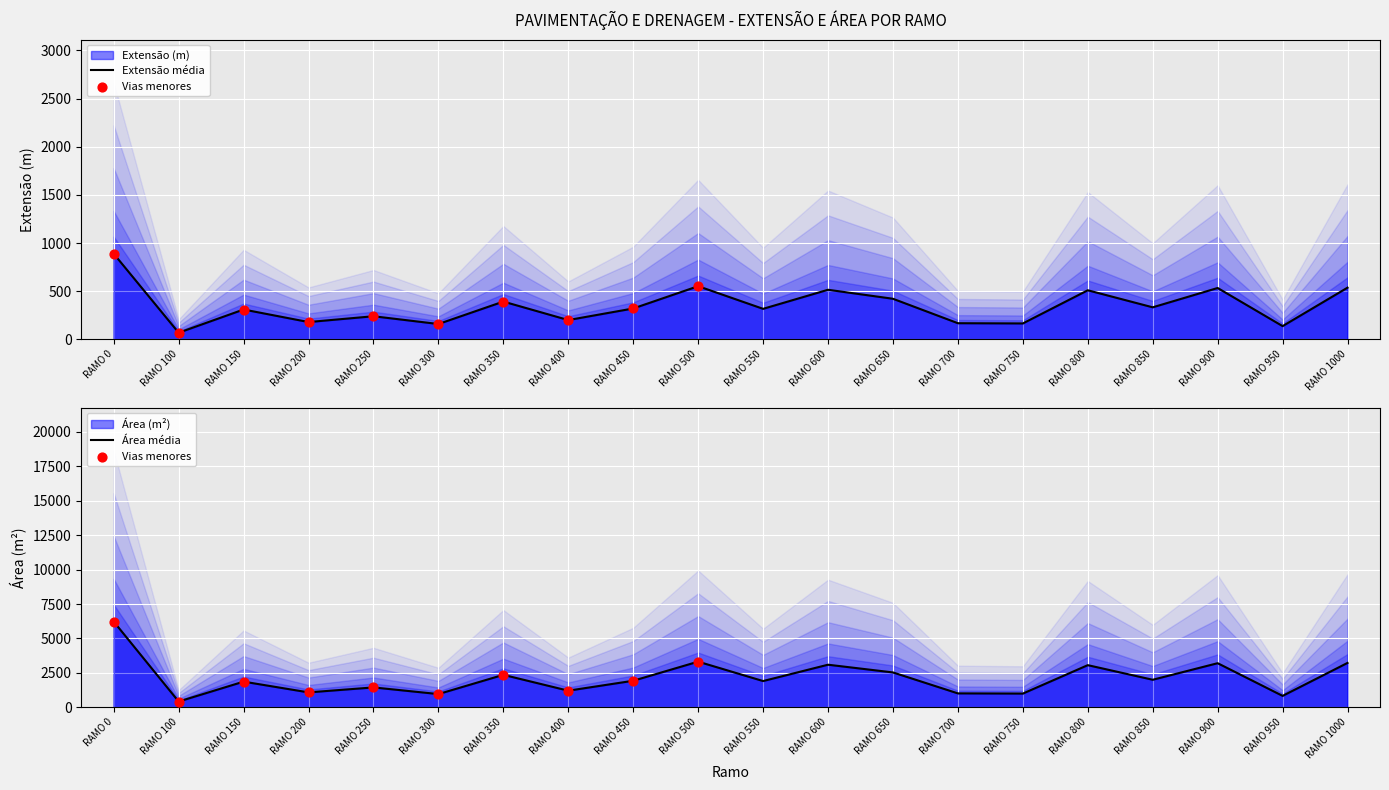

Which series reaches the minimum Y coordinate?

Extensão (m)